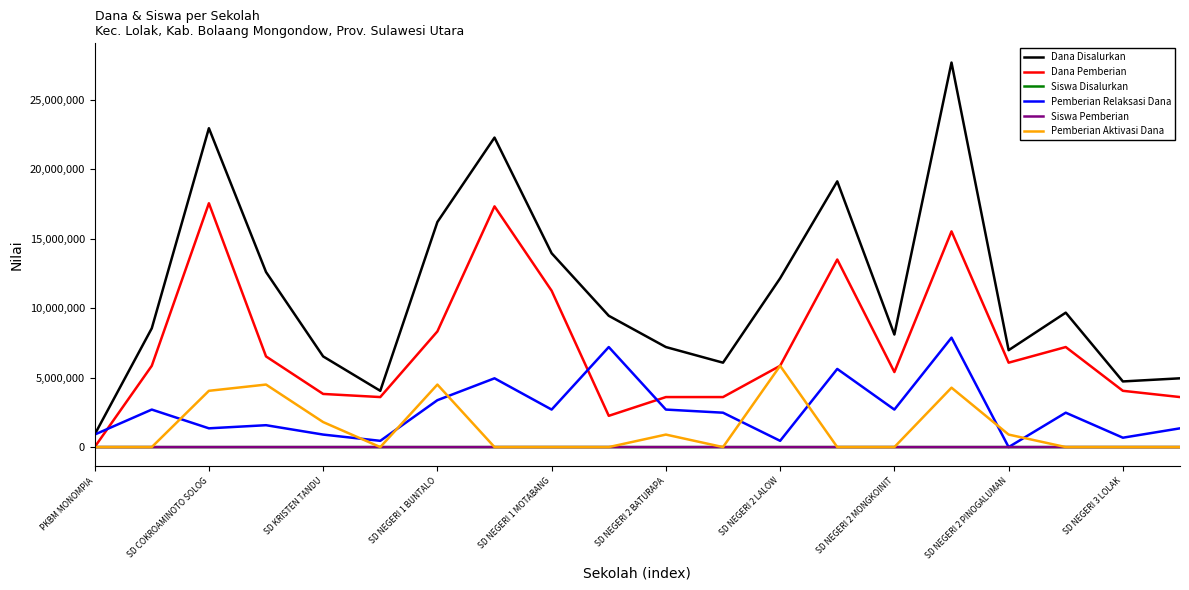

True or false: Siswa Pemberian and Dana Disalurkan cross at least once.

False